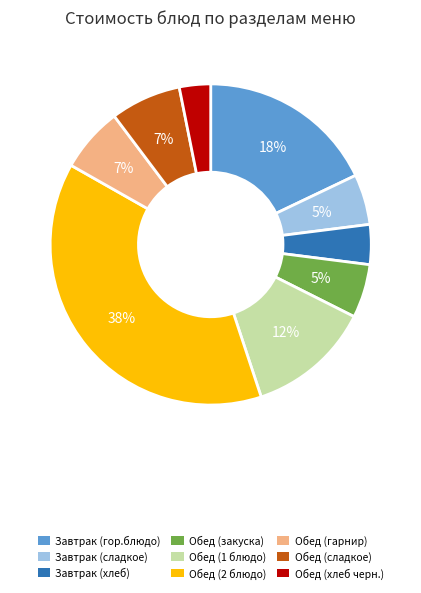

Is it true that Обед (сладкое) is 12% of the pie?

False